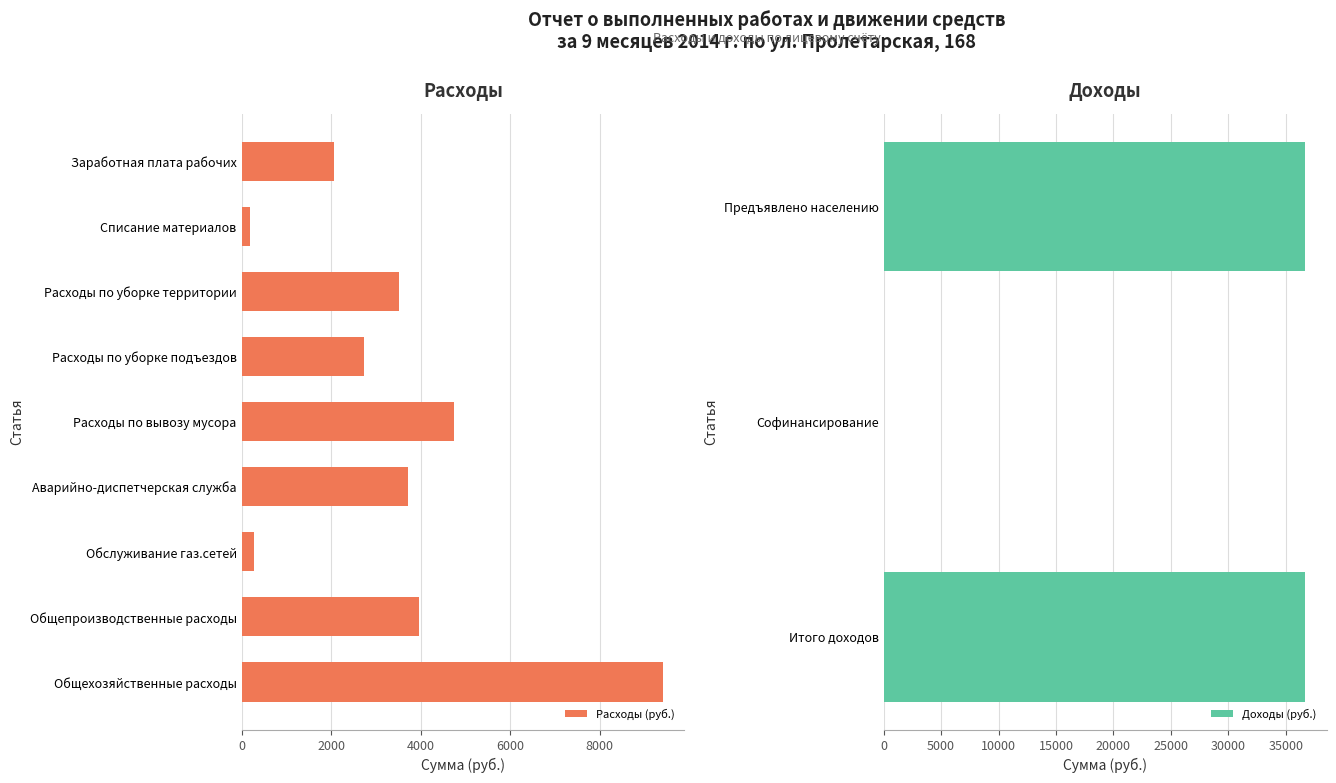

What is the smallest value displayed?

189.2